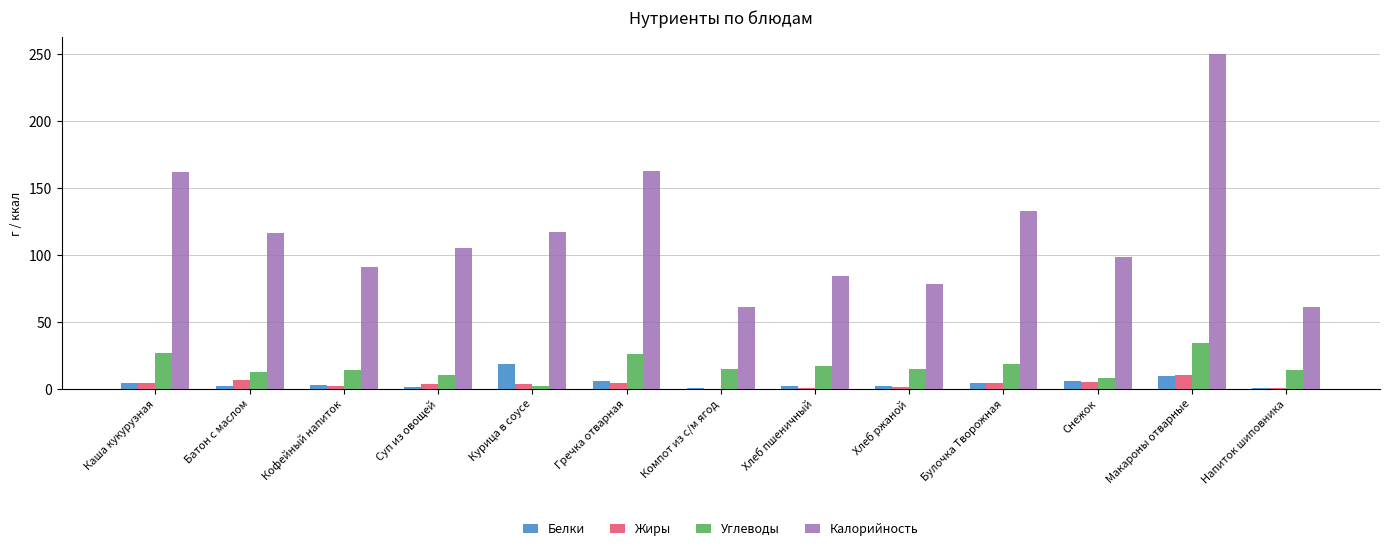

What is the sum of all Калорийность values?

1519.5